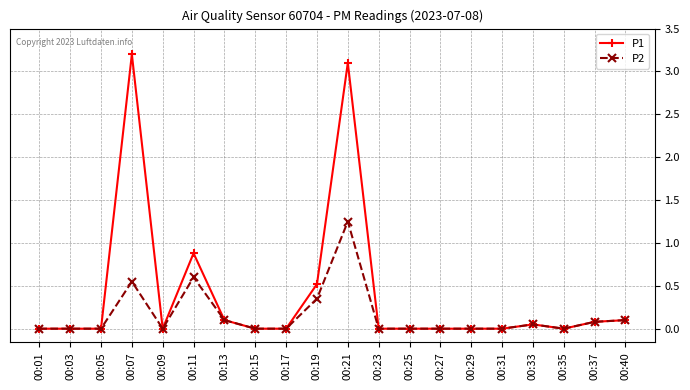

What is the maximum value shown in the chart?

3.2